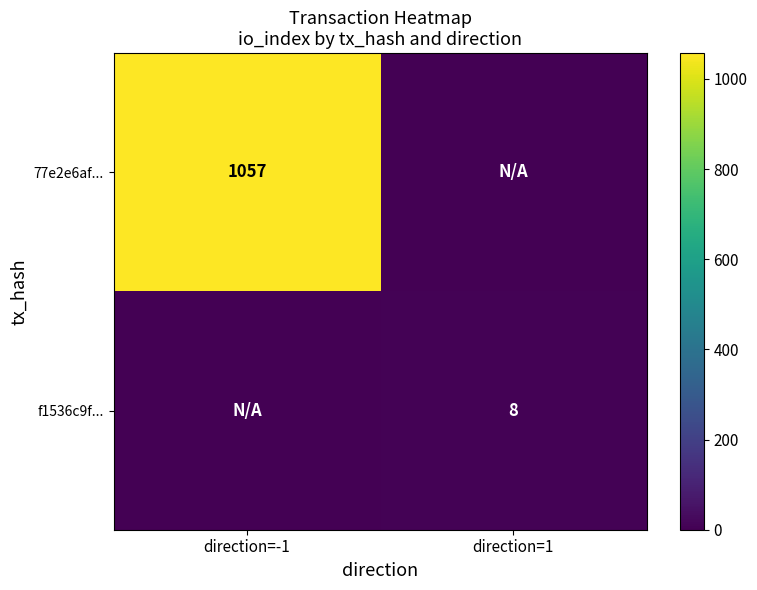

True or false: f1536c9f... has a value of 8 at direction=1.

True